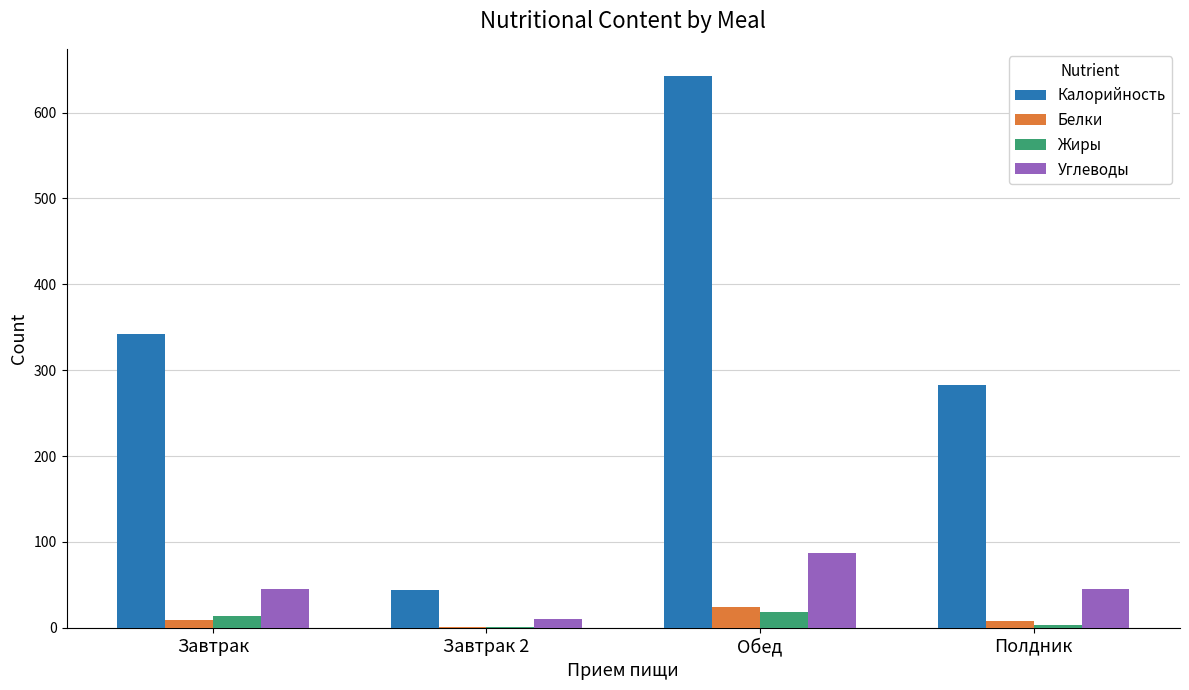

Is the value of Жиры at Завтрак 2 greater than the value of Углеводы at Завтрак?

No